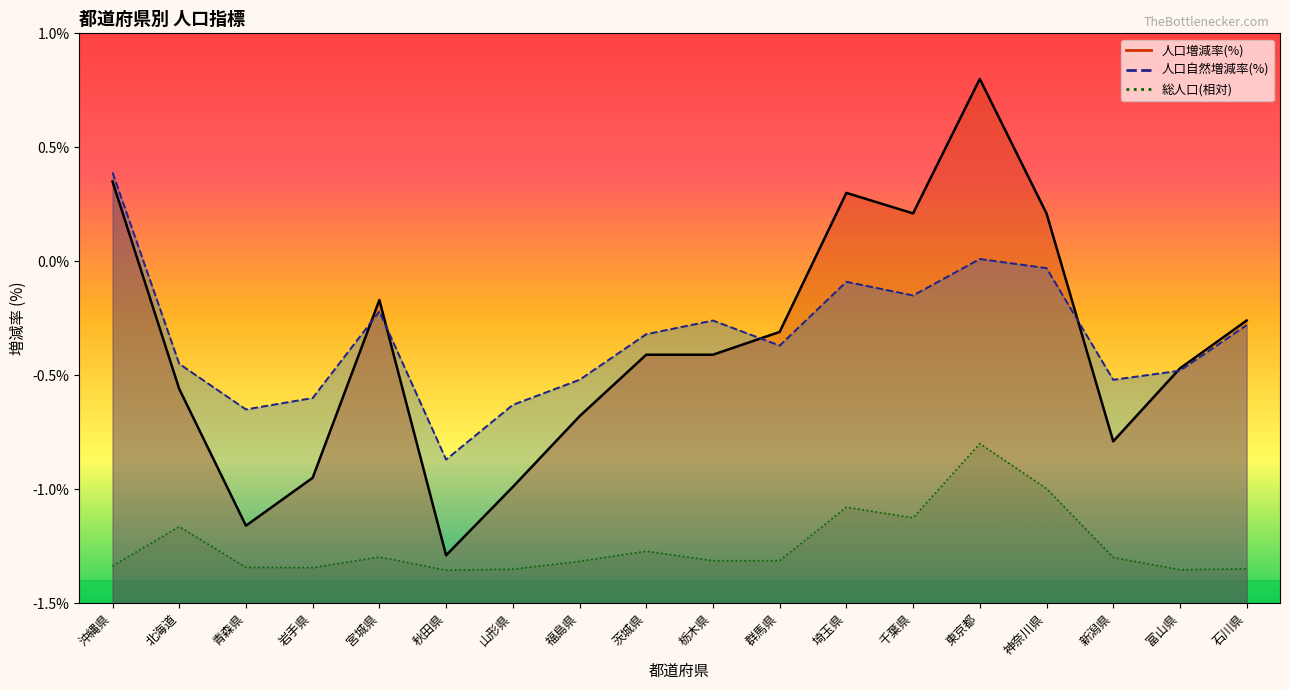

Rank the series by their maximum value, from highest to lowest.

人口増減率(%), 人口自然増減率(%), 総人口(千人)